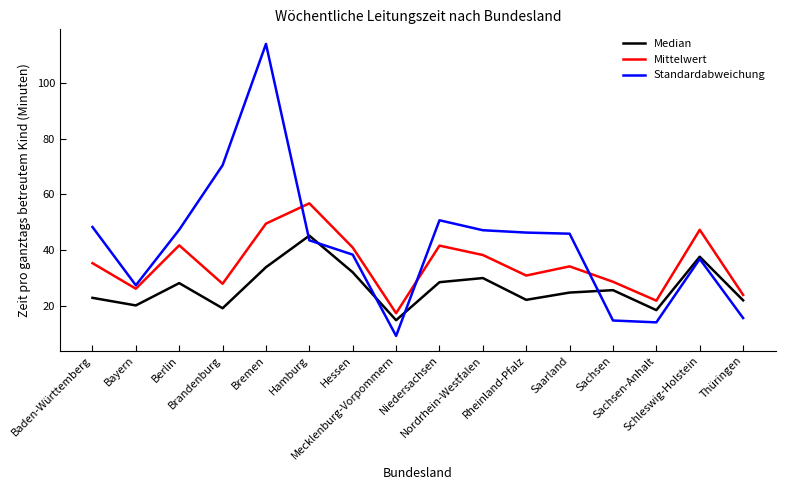

Between which two adjacent categories do Mittelwert and Standardabweichung first intersect?

Bremen and Hamburg